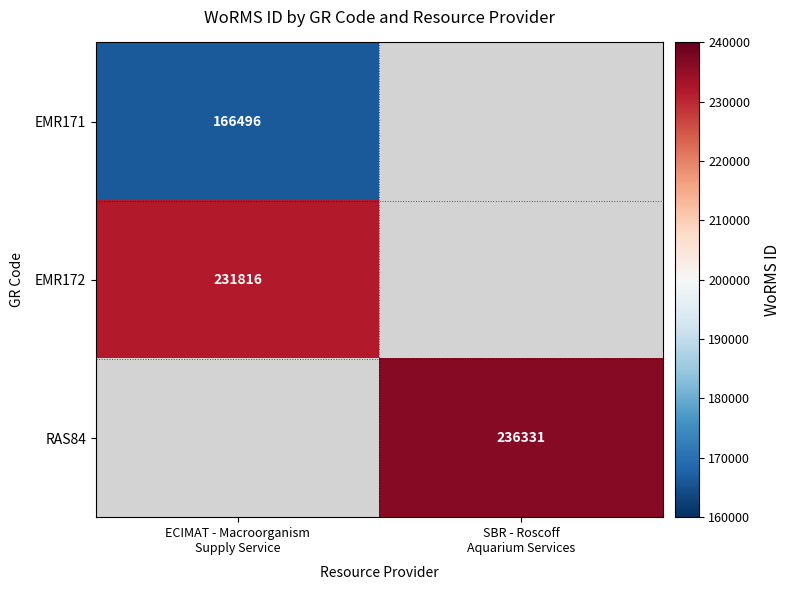

Rank the series by their maximum value, from lowest to highest.

EMR171, EMR172, RAS84